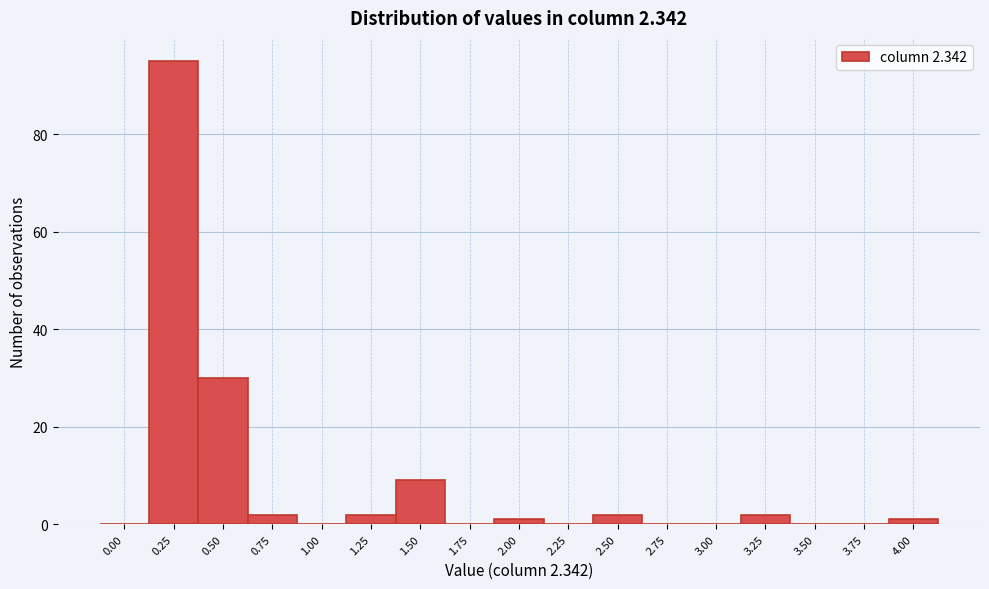

Reading left to right, transcribe all the data shown in this chart.

0.00=0	0.25=95	0.50=30	0.75=2	1.00=0	1.25=2	1.50=9	1.75=0	2.00=1	2.25=0	2.50=2	2.75=0	3.00=0	3.25=2	3.50=0	3.75=0	4.00=1